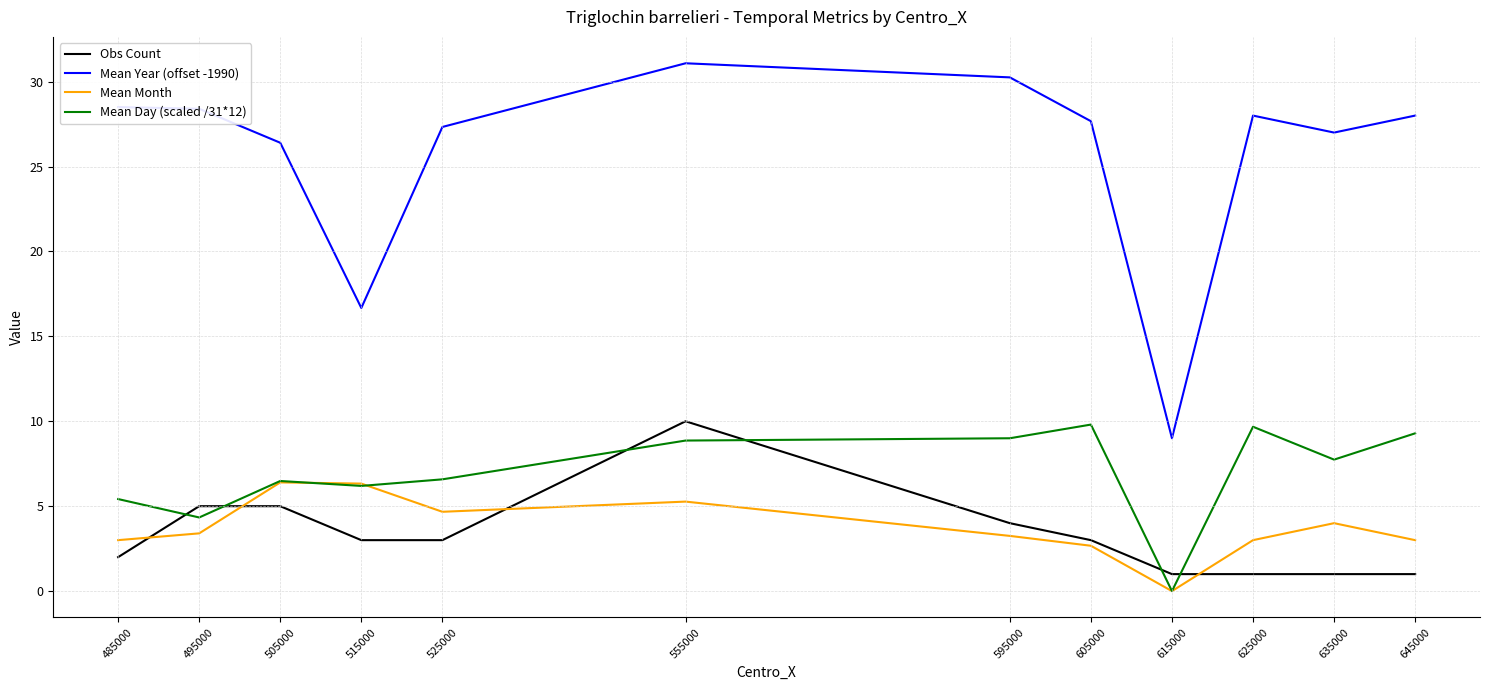

How many interior local peaks does the Mean Month series have?

3